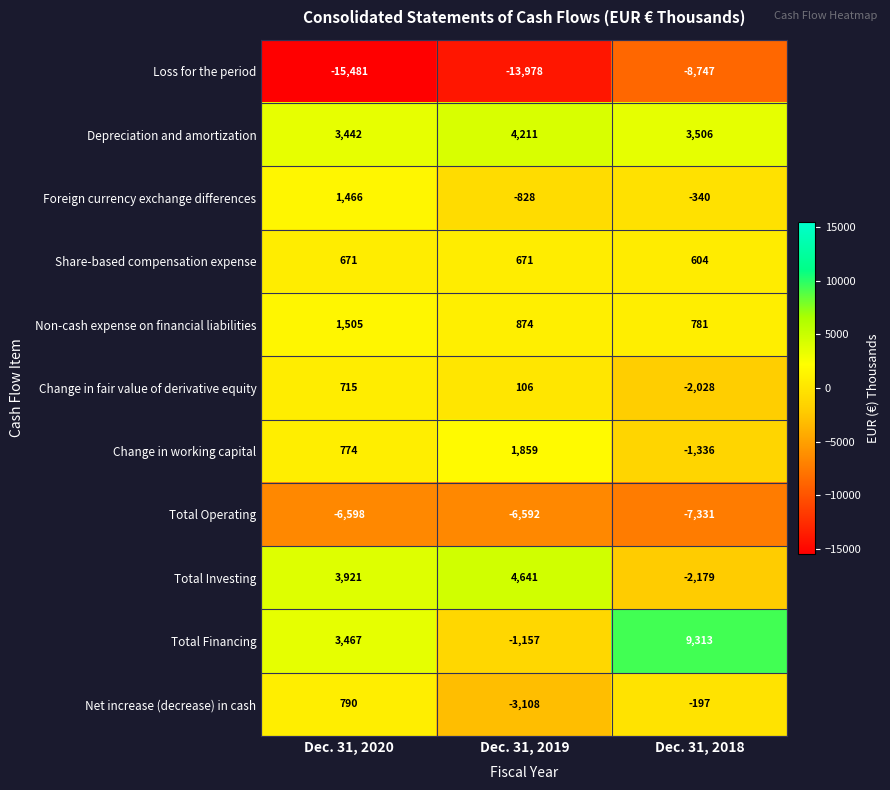

The Total Investing series shows 3921 at Dec. 31, 2020. True or false?

True